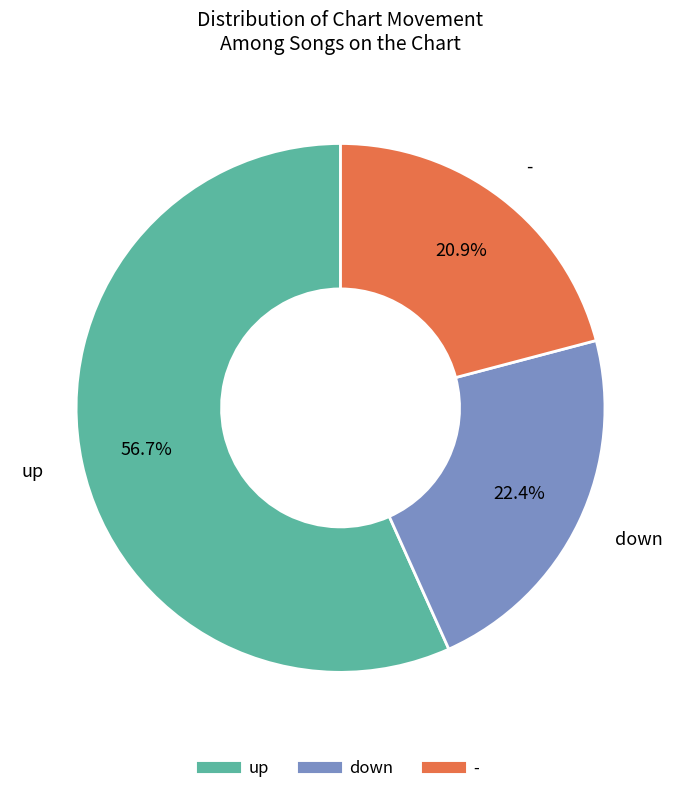

To the nearest percent, what is the combined percentage of up and -?

78%